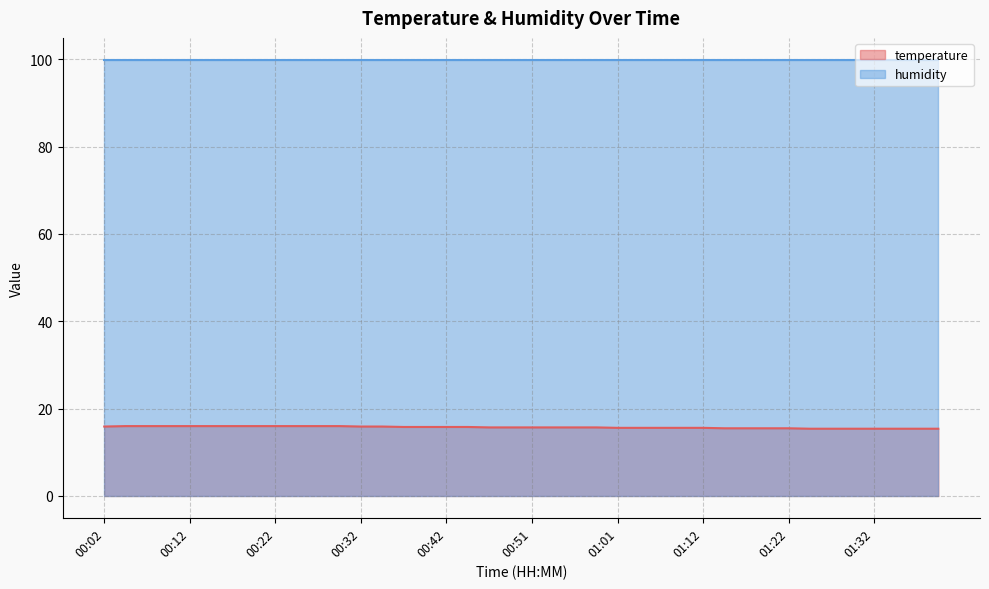

Reading left to right, extract all data points from this chart.

15.9	16.0	16.0	16.0	16.0	16.0	16.0	16.0	16.0	16.0	16.0	16.0	15.9	15.9	15.8	15.8	15.8	15.8	15.7	15.7	15.7	15.7	15.7	15.7	15.6	15.6	15.6	15.6	15.6	15.5	15.5	15.5	15.5	15.4	15.4	15.4	15.4	15.4	15.4	15.4